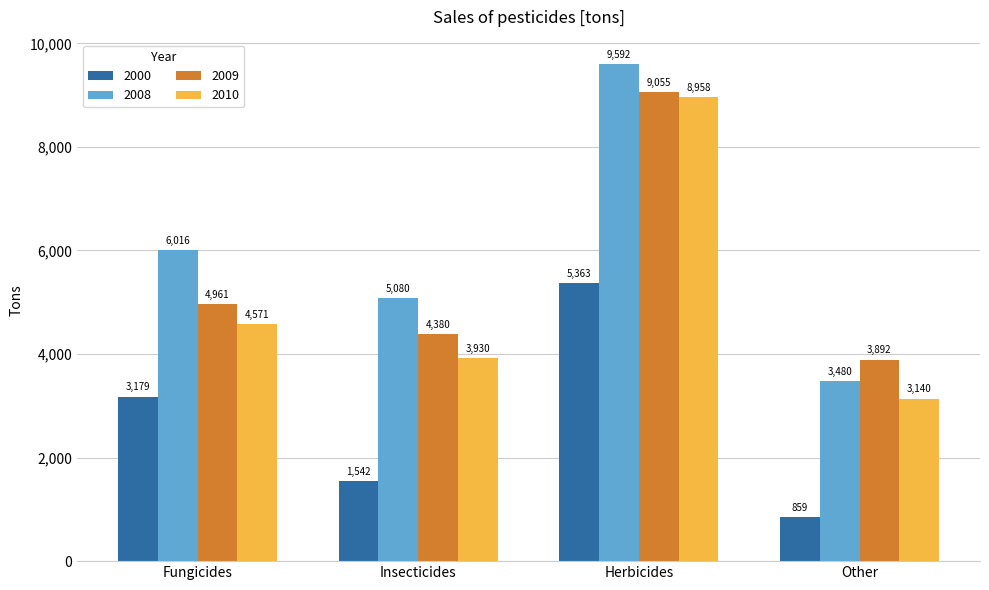

Rank the series by their maximum value, from lowest to highest.

2000, 2010, 2009, 2008